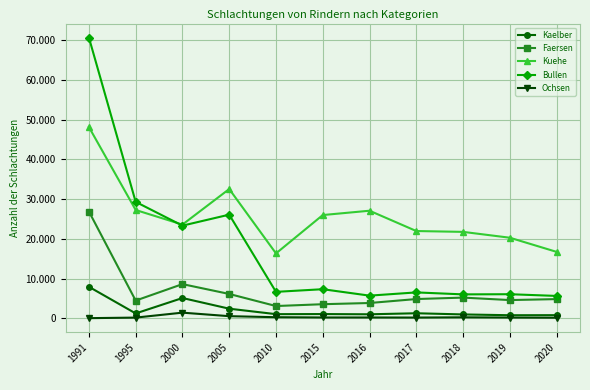

Rank the categories by Kaelber value from highest to lowest.

1991, 2000, 2005, 2017, 1995, 2015, 2010, 2016, 2018, 2020, 2019